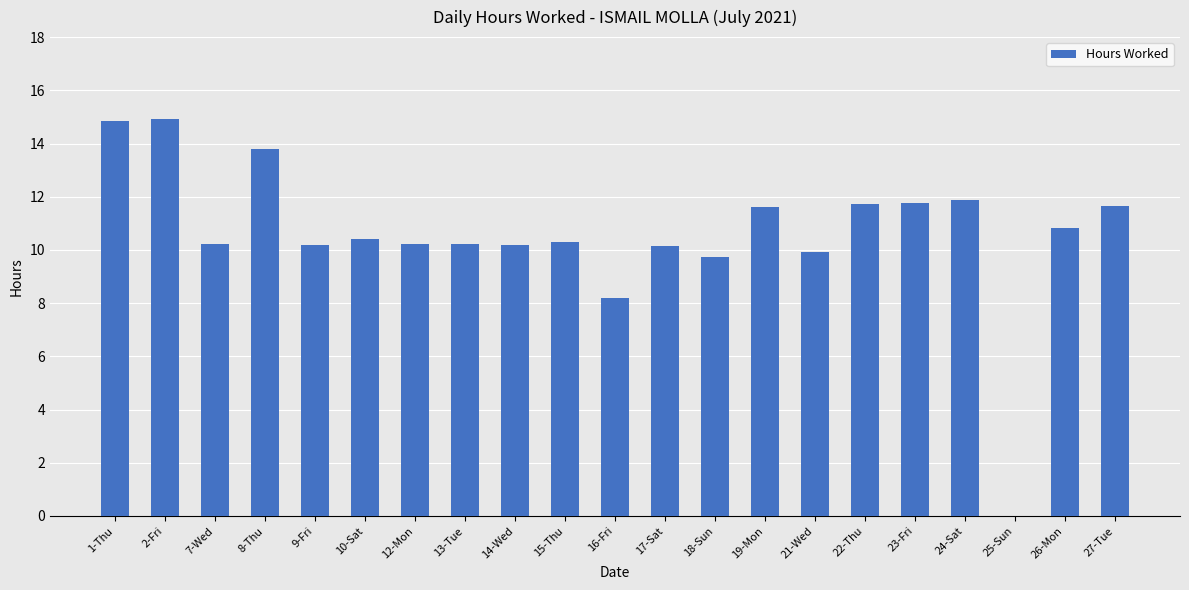

True or false: the data shows 10.2 at 7-Wed.

True